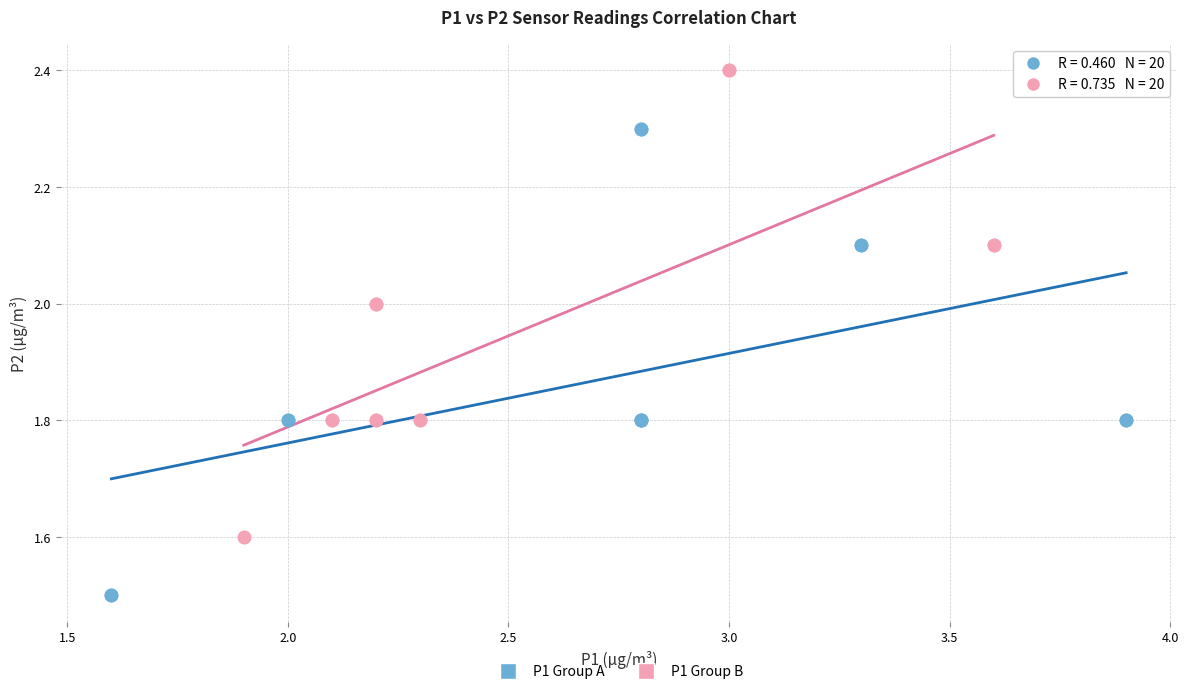

Which series reaches the maximum Y coordinate?

P1 Group B